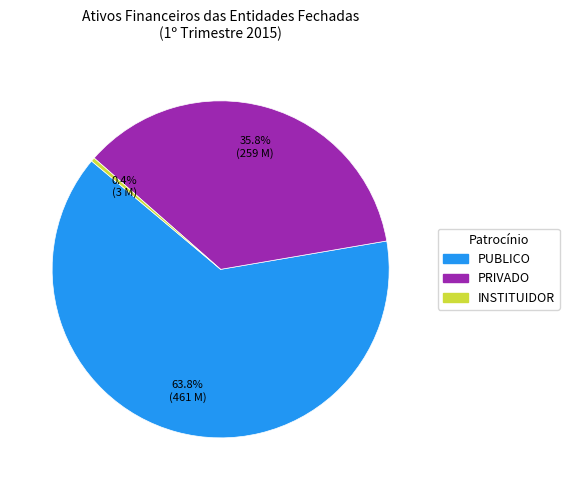

Count the number of slices in the pie.

3